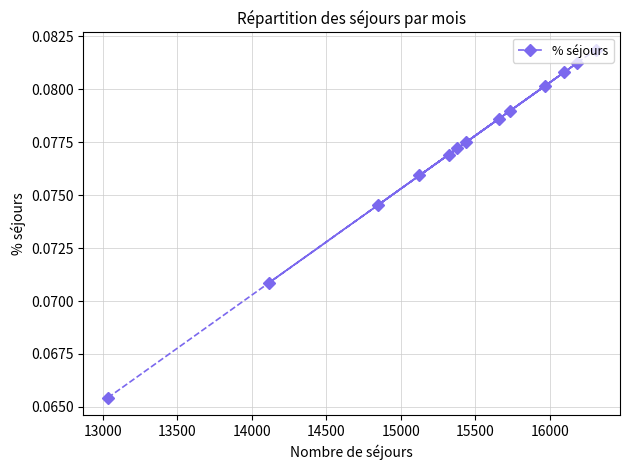

What is the sum of all values?

1.0